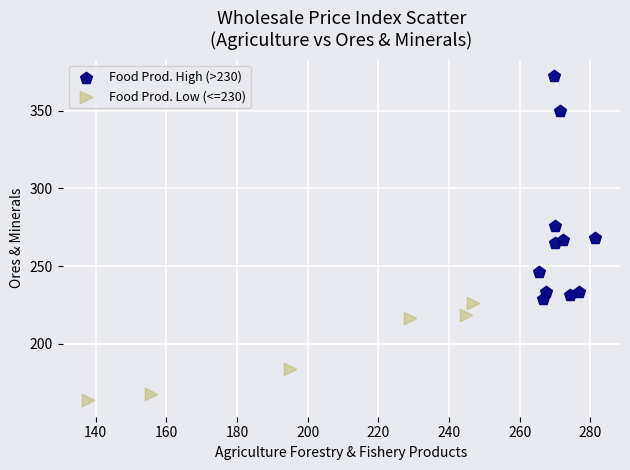

Which series has the widest spread of Y values?

Food Prod. High (>230)